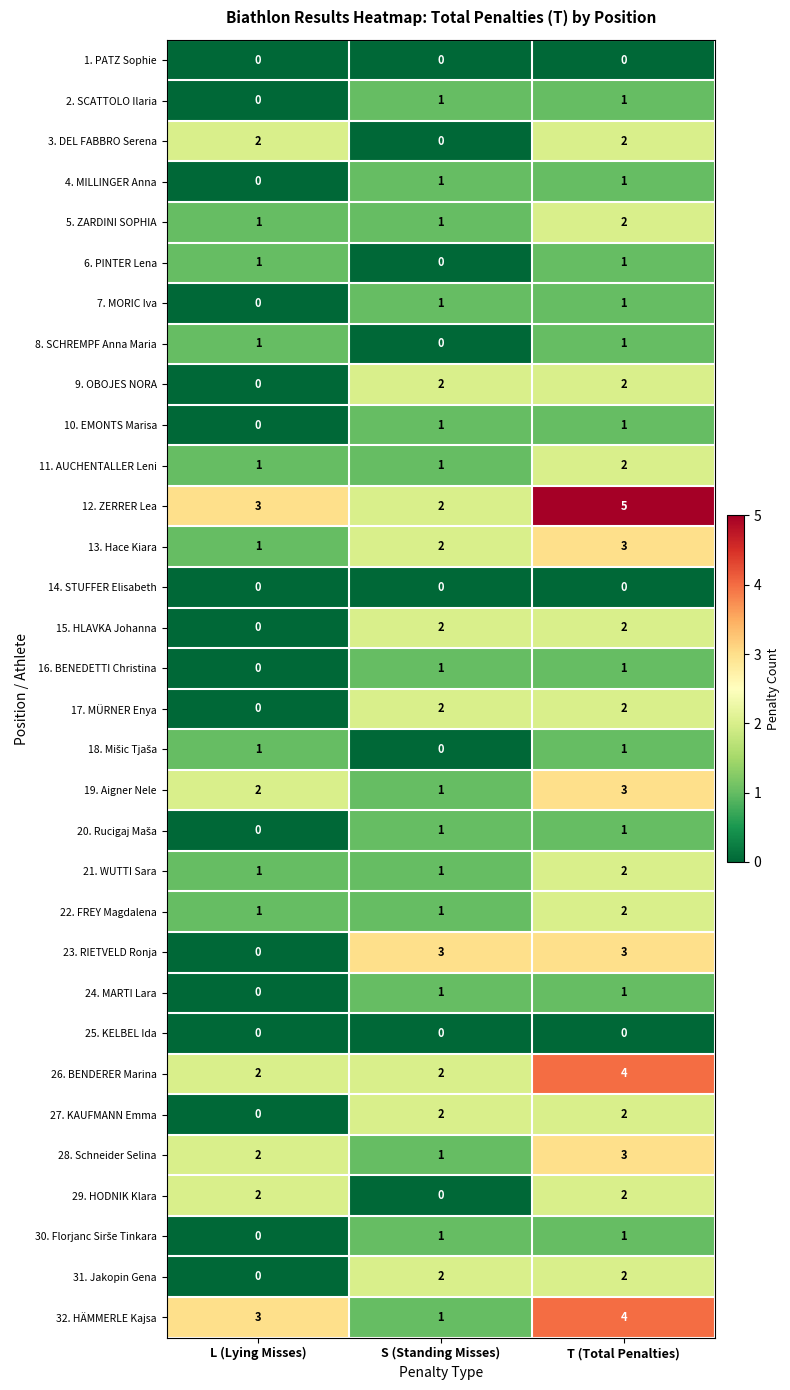

At which label is 28. Schneider Selina closest to 2?

L (Lying Misses)